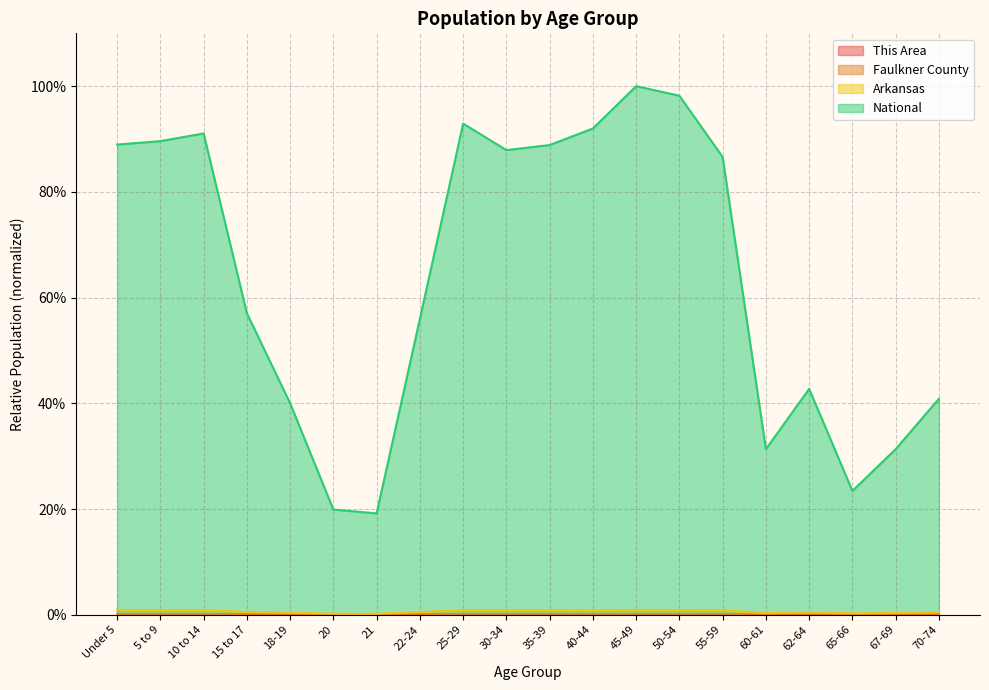

Rank the series by their maximum value, from lowest to highest.

This Area, Faulkner County, Arkansas, National